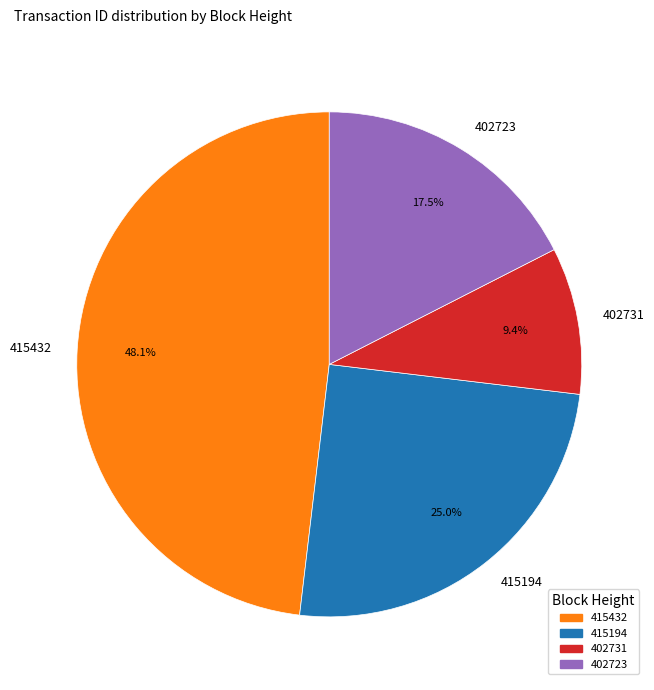

What percentage do 415432 and 402723 together represent?

65.6%